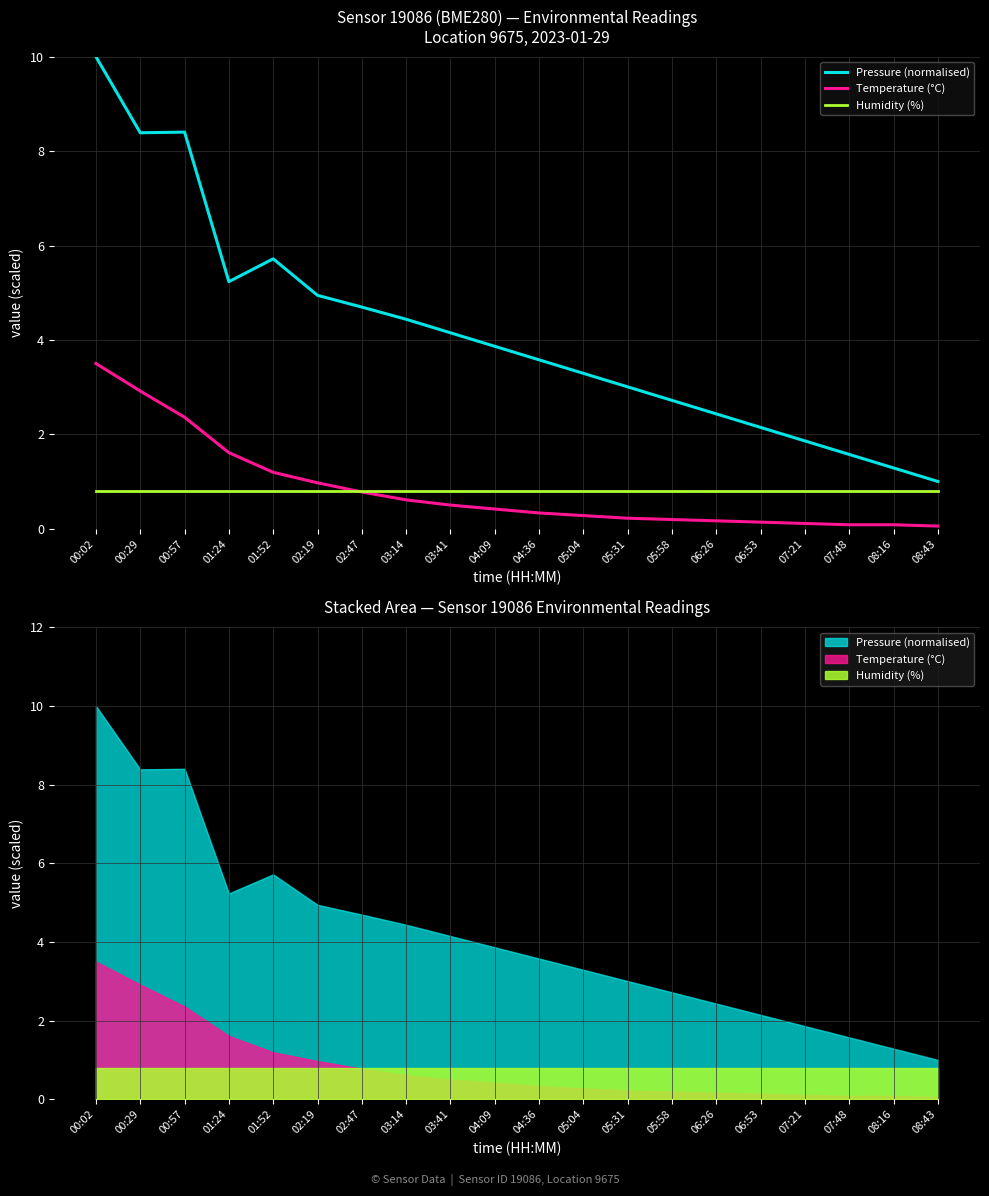

Reading right to left, what are all the values shown in this chart?

Pressure (normalised): 08:43=1.0	08:16=1.3	07:48=1.6	07:21=1.9	06:53=2.1	06:26=2.4	05:58=2.7	05:31=3.0	05:04=3.3	04:36=3.6	04:09=3.9	03:41=4.2	03:14=4.4	02:47=4.7	02:19=4.9	01:52=5.7	01:24=5.2	00:57=8.4	00:29=8.4	00:02=10.0
Temperature (°C): 08:43=0.1	08:16=0.1	07:48=0.1	07:21=0.1	06:53=0.1	06:26=0.2	05:58=0.2	05:31=0.2	05:04=0.3	04:36=0.3	04:09=0.4	03:41=0.5	03:14=0.6	02:47=0.8	02:19=1.0	01:52=1.2	01:24=1.6	00:57=2.4	00:29=2.9	00:02=3.5
Humidity (%): 08:43=0.8	08:16=0.8	07:48=0.8	07:21=0.8	06:53=0.8	06:26=0.8	05:58=0.8	05:31=0.8	05:04=0.8	04:36=0.8	04:09=0.8	03:41=0.8	03:14=0.8	02:47=0.8	02:19=0.8	01:52=0.8	01:24=0.8	00:57=0.8	00:29=0.8	00:02=0.8